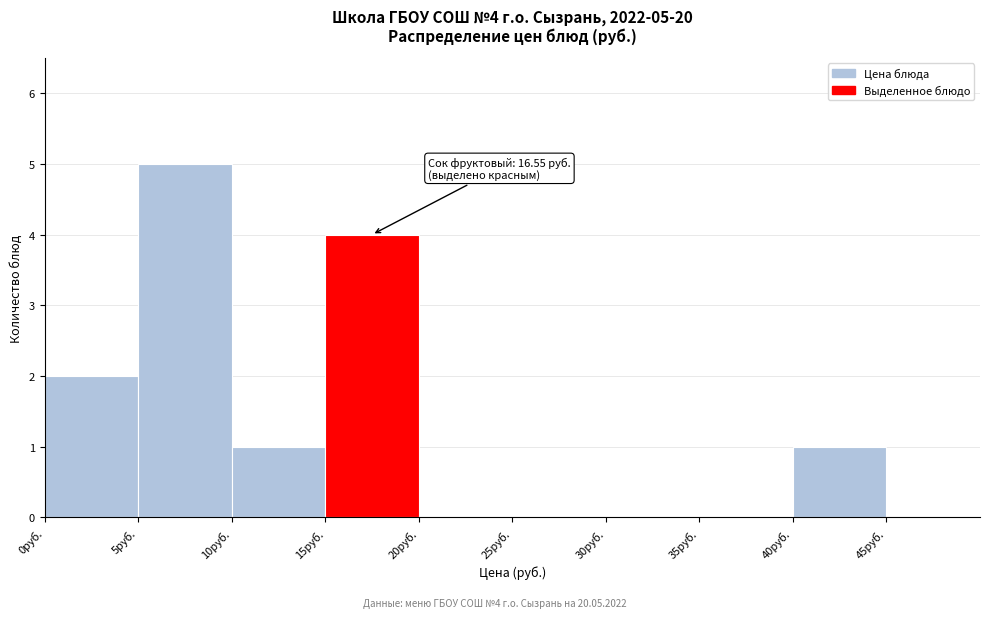

Which range on the x-axis has the tallest bar?

5 to 10